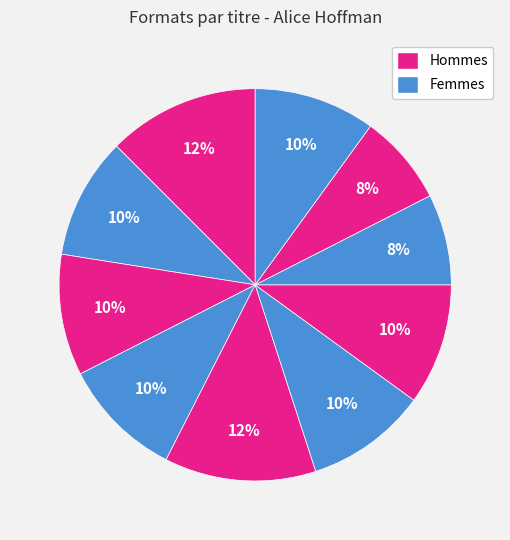

Is there a majority slice in this chart?

No